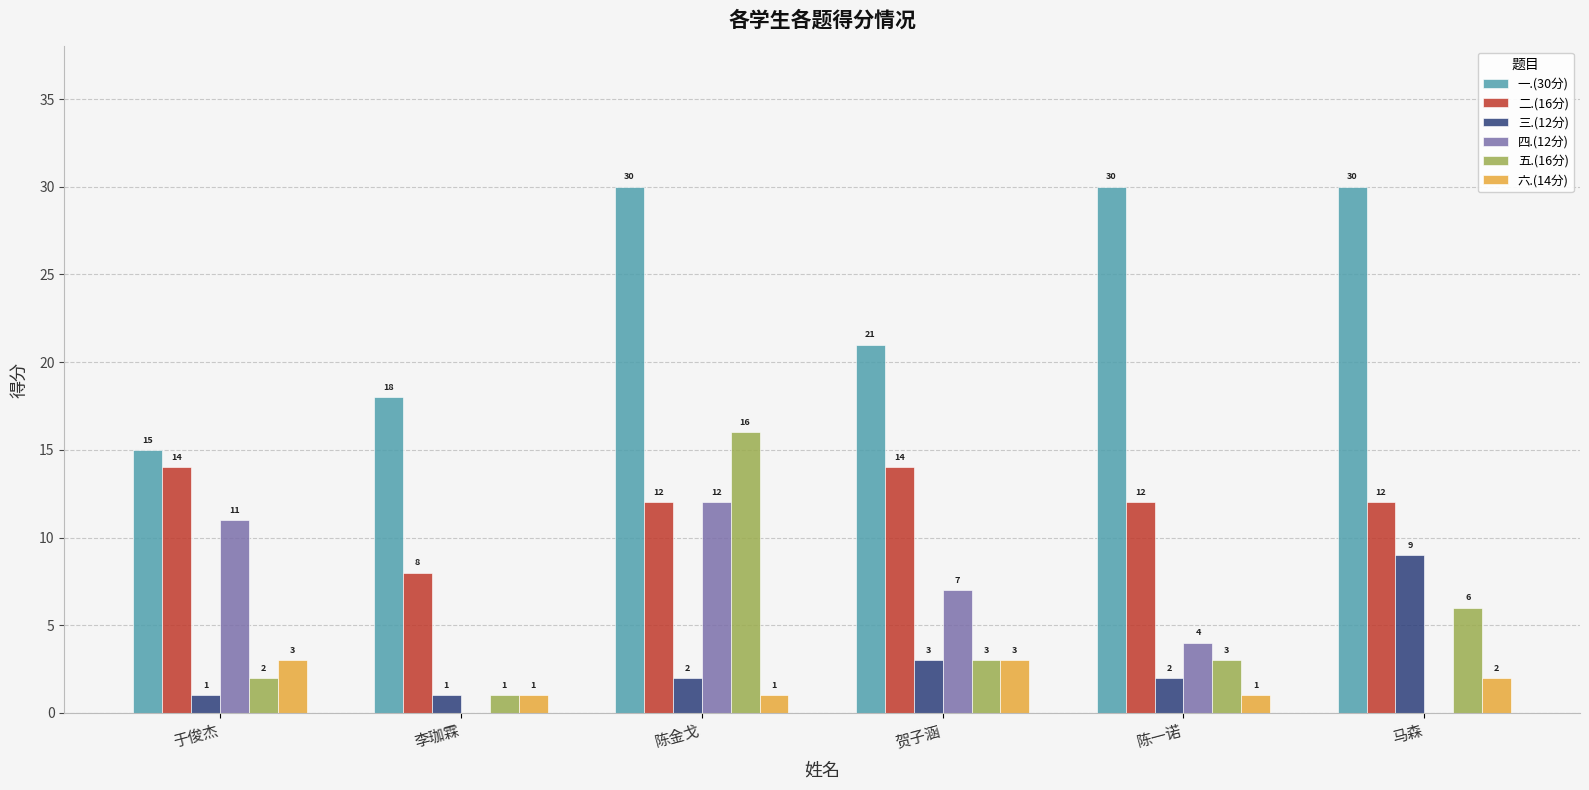

What is the average value of the 一.(30分) series?

24